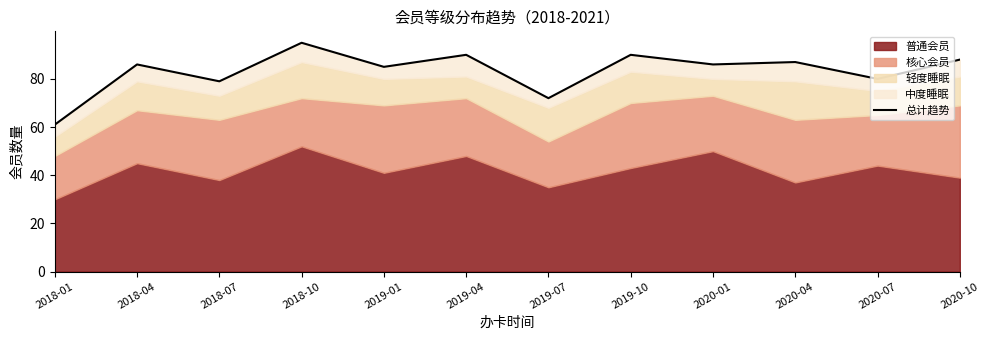

Reading right to left, what are all the values shown in this chart?

2020-10=88	2020-07=80	2020-04=87	2020-01=86	2019-10=90	2019-07=72	2019-04=90	2019-01=85	2018-10=95	2018-07=79	2018-04=86	2018-01=61